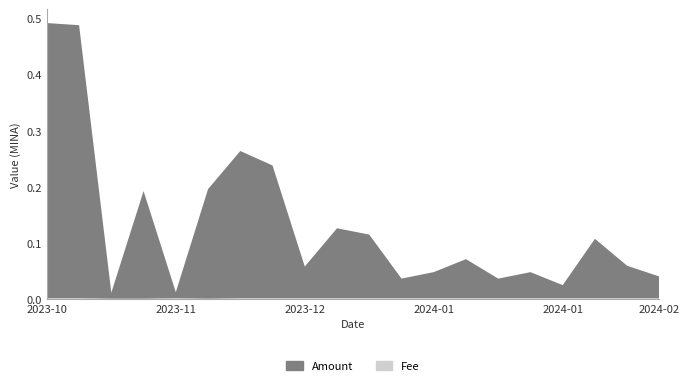

Reading left to right, transcribe all the data shown in this chart.

Amount: 2023-10-09=0.5	2023-10-23=0.5	2023-11-09=0.0	2023-11-10=0.2	2023-11-14=0.0	2023-11-25=0.2	2023-12-10=0.3	2023-12-21=0.2	2023-12-25=0.1	2023-12-29=0.1	2024-01-09=0.1	2024-01-12=0.0	2024-01-13=0.0	2024-01-15=0.1	2024-01-19=0.0	2024-01-22=0.0	2024-01-23=0.0	2024-01-29=0.1	2024-02-03=0.1	2024-02-06=0.0
Fee: 2023-10-09=0.0	2023-10-23=0.0	2023-11-09=0.0	2023-11-10=0.0	2023-11-14=0.0	2023-11-25=0.0	2023-12-10=0.0	2023-12-21=0.0	2023-12-25=0.0	2023-12-29=0.0	2024-01-09=0.0	2024-01-12=0.0	2024-01-13=0.0	2024-01-15=0.0	2024-01-19=0.0	2024-01-22=0.0	2024-01-23=0.0	2024-01-29=0.0	2024-02-03=0.0	2024-02-06=0.0